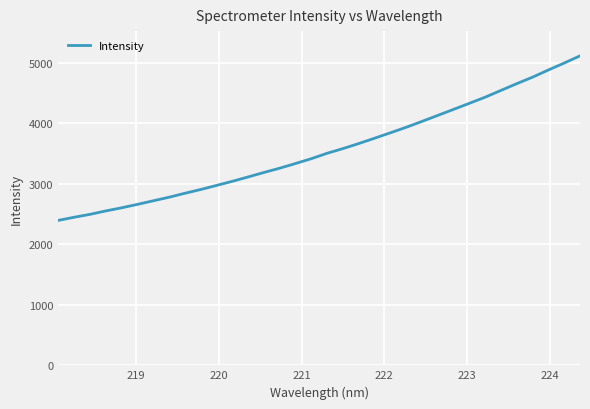

What is the difference between the maximum and minimum values?

2719.3